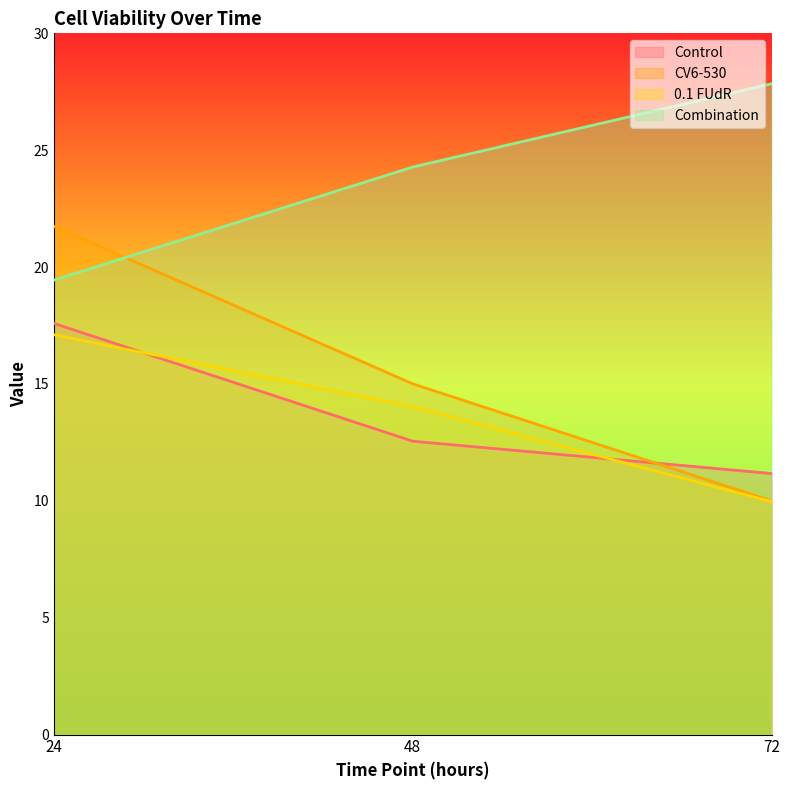

Which has a higher value, 72 or 24?

24